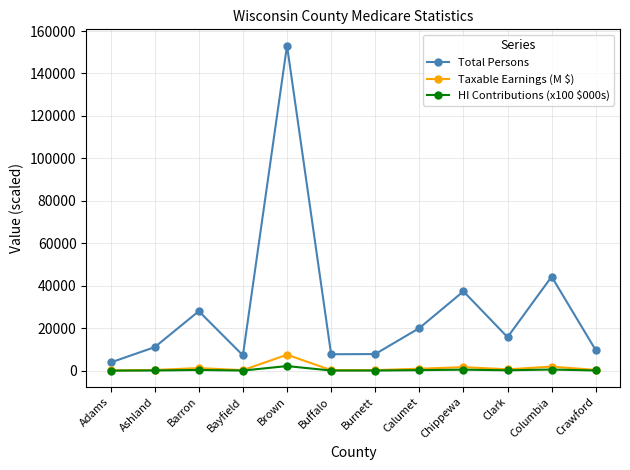

What is the minimum value shown in the chart?

38.0